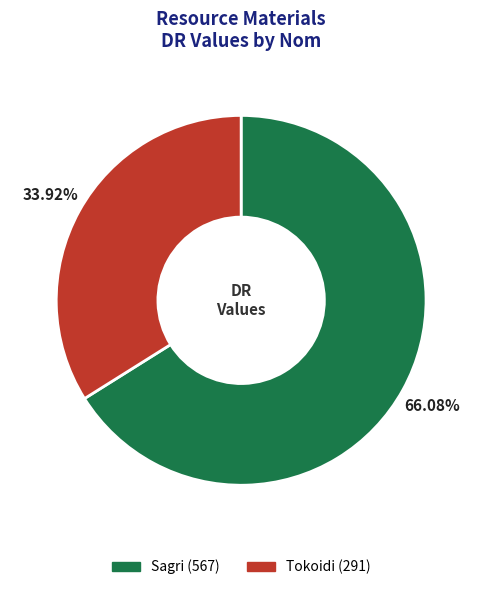

To the nearest percent, what is the average slice percentage?

50%